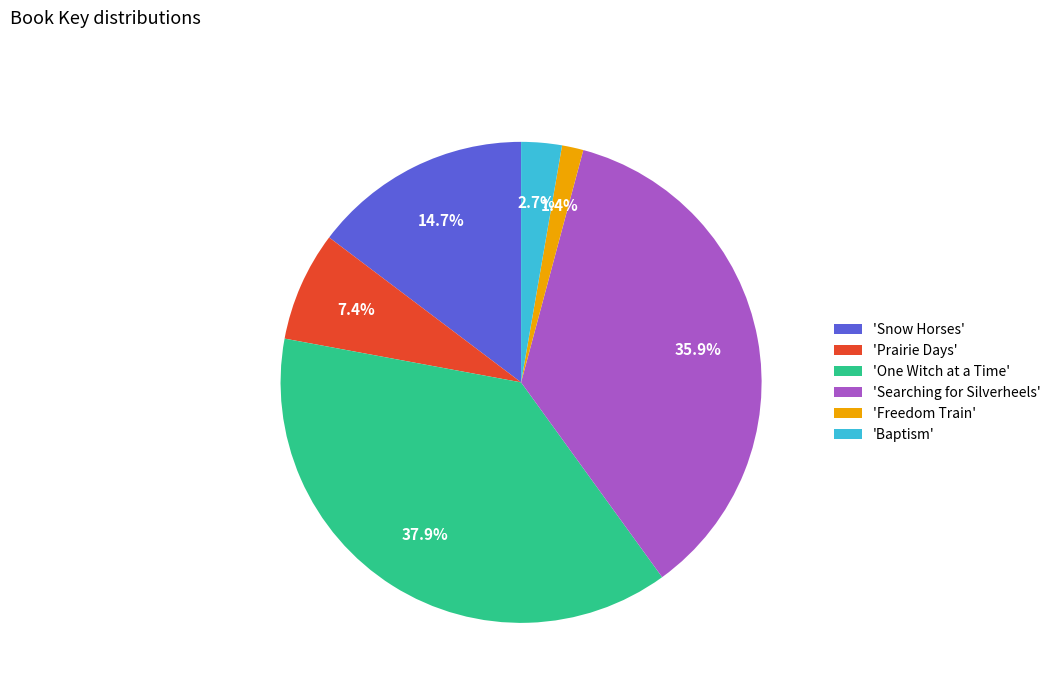

Which slice is the largest?

'One Witch at a Time'